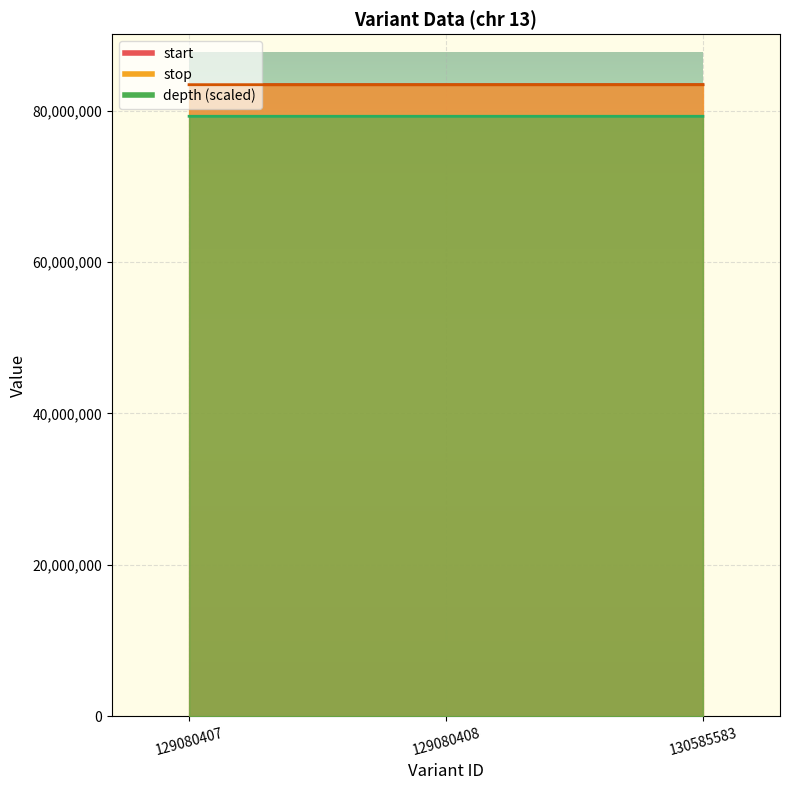

Between 129080407 and 129080408, which is larger?

129080408